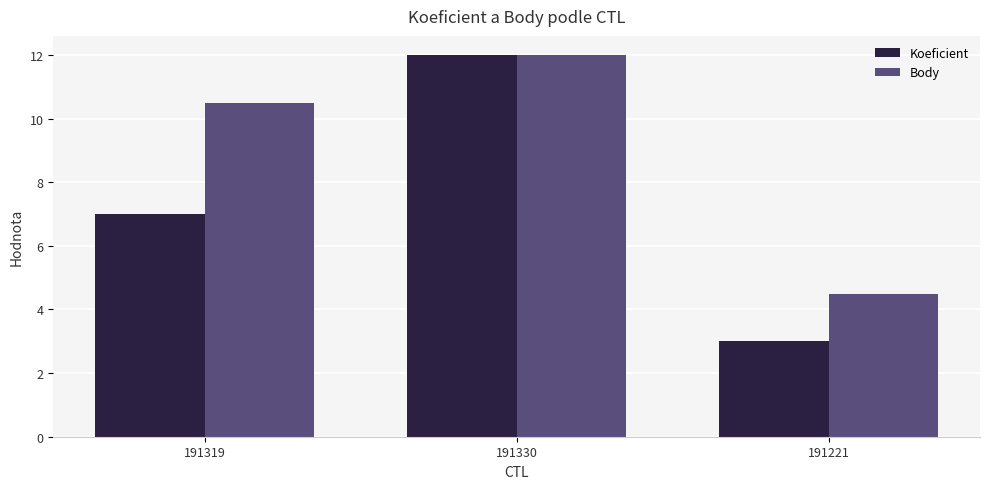

How many groups of bars are there?

3